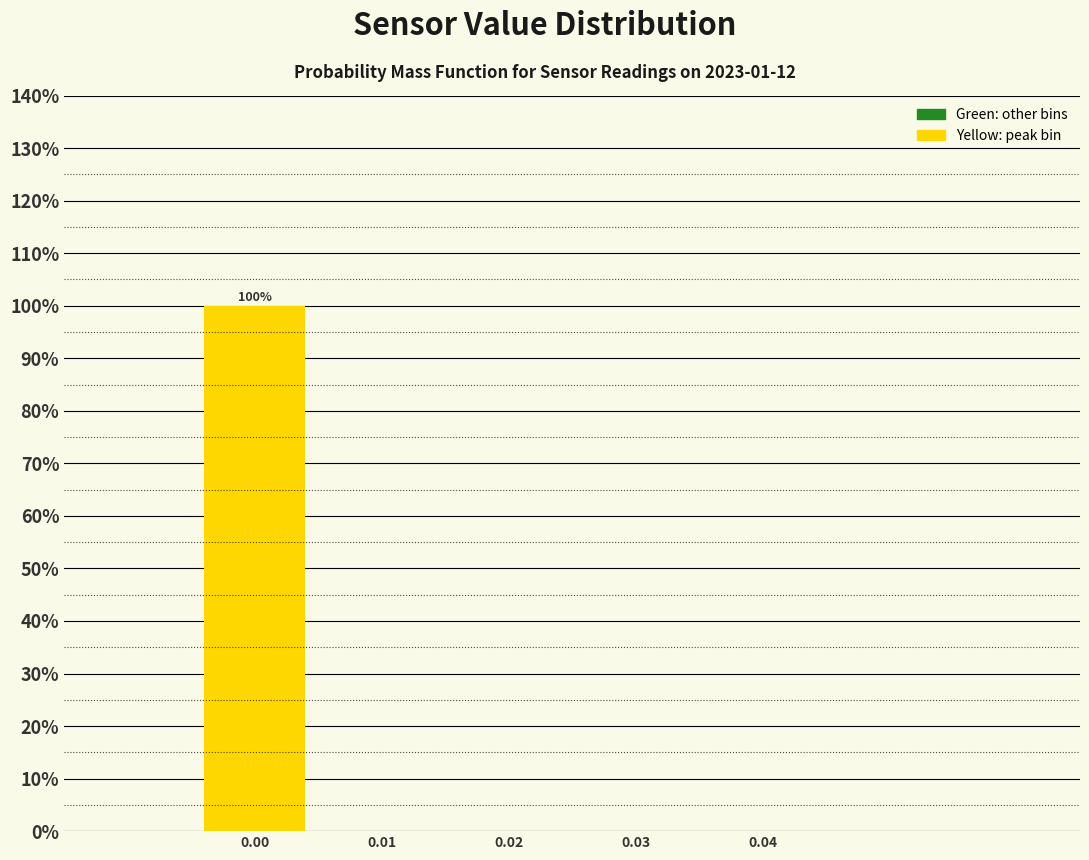

Which range on the x-axis has the tallest bar?

-0.005 to 0.005